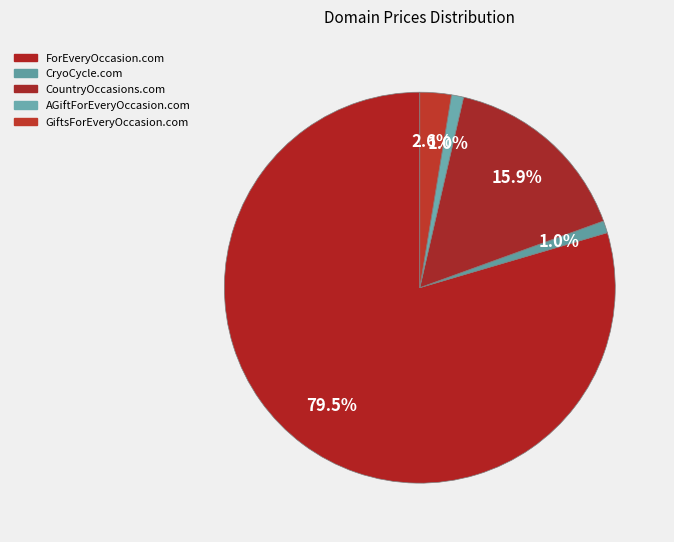

To the nearest percent, what is the average slice percentage?

20%